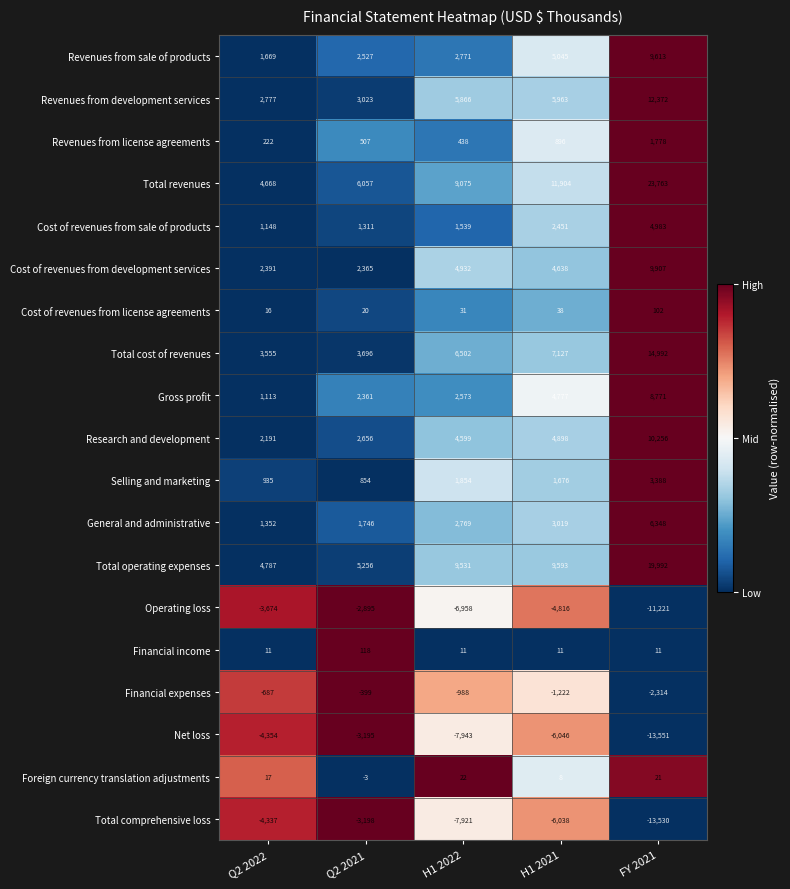

Is the value of Financial expenses at H1 2022 greater than the value of Foreign currency translation adjustments at H1 2021?

No